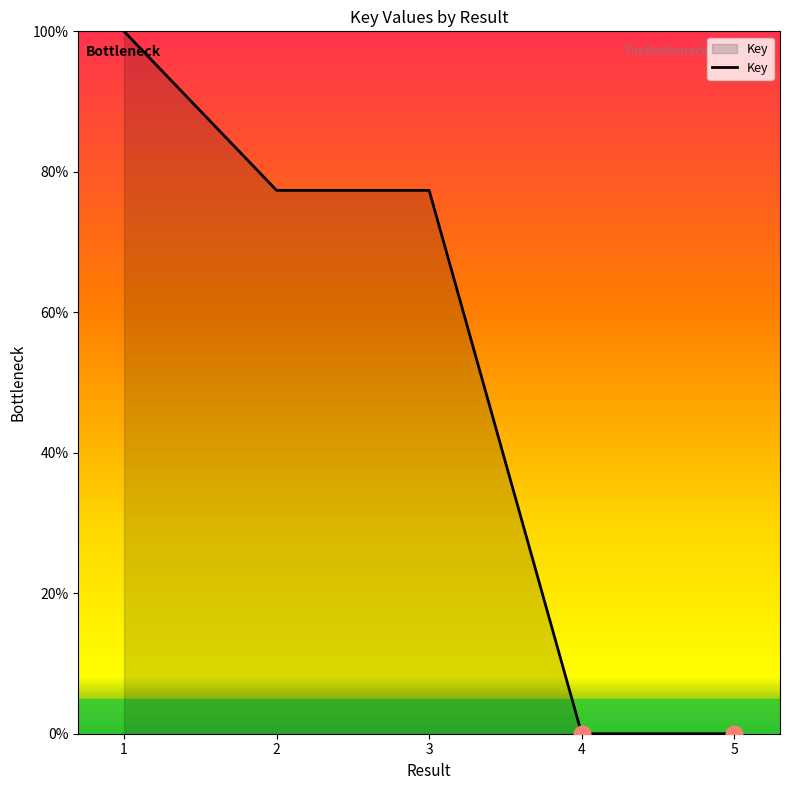

How many lines are shown in the chart?

1